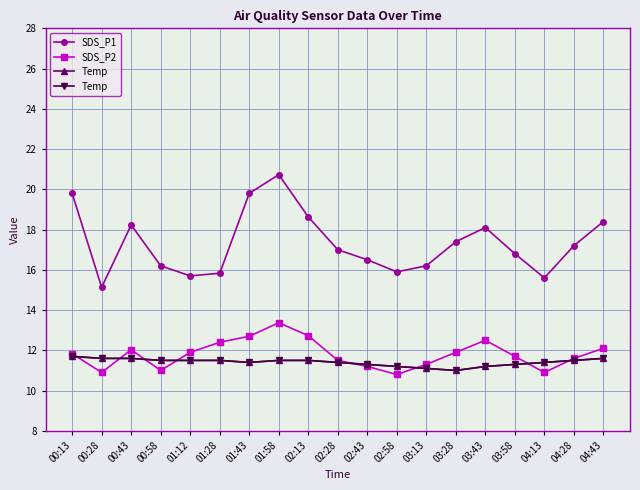

True or false: SDS_P1 has a value of 25.5 at 04:13.

False